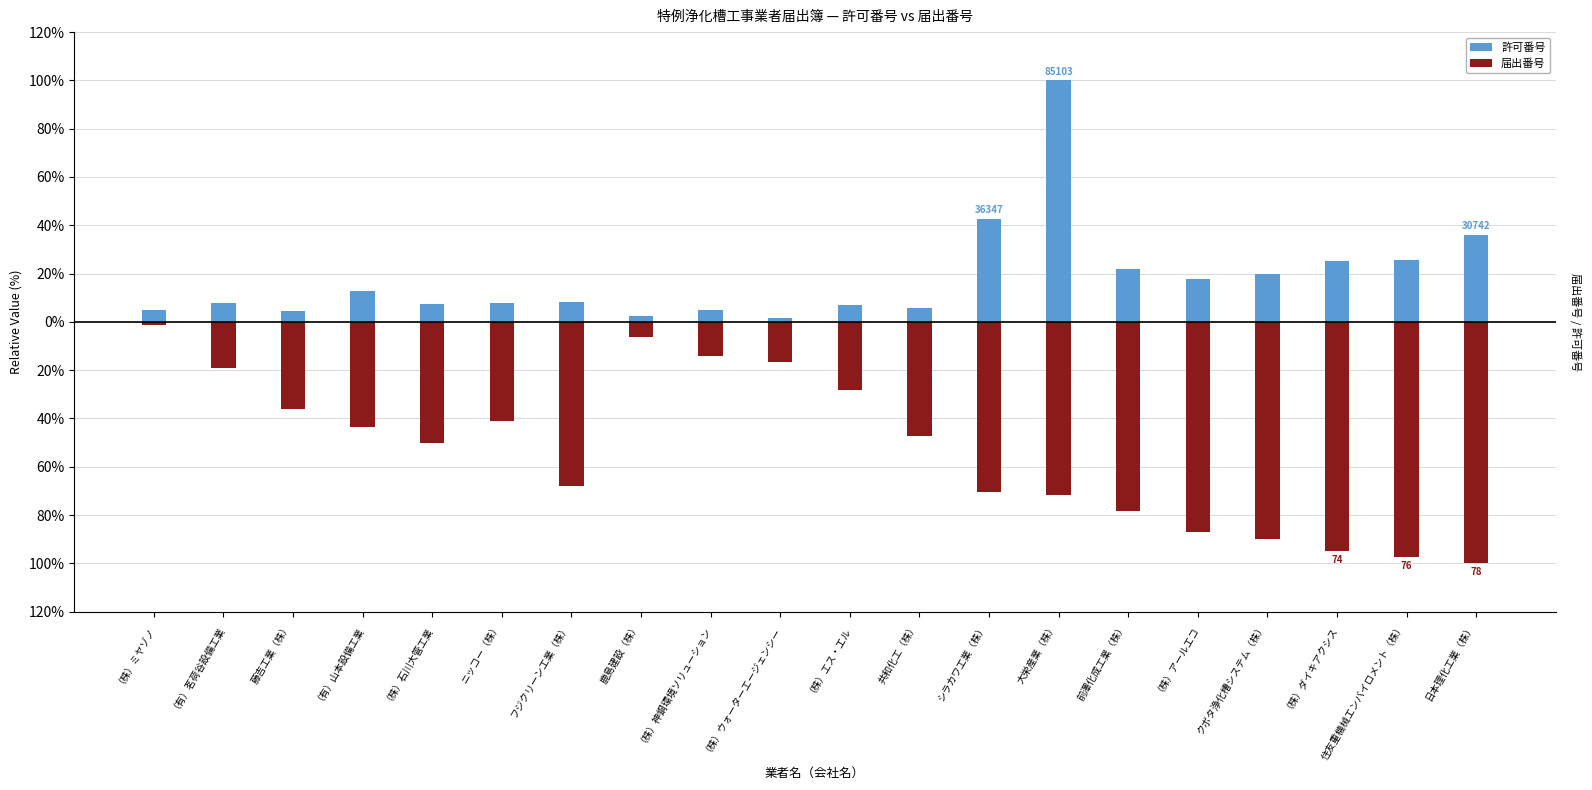

What is the sum of all 届出番号 values?

-1061.5